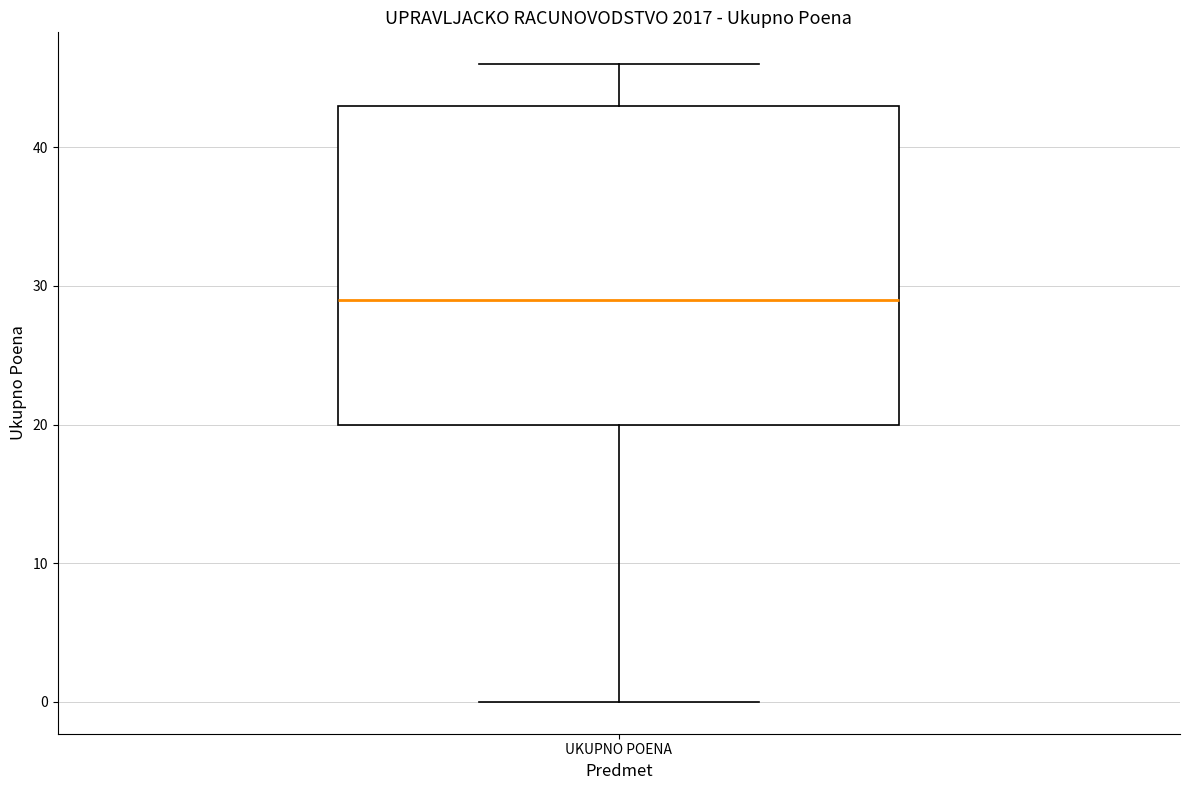

Read this box plot against the y-axis: the position of the median line, the range covered by the box, and the ends of both whiskers. The values are not printed on the chart, so give them approximately, as read against the axis.

median 29, box 20 to 43, whiskers 0 to 46